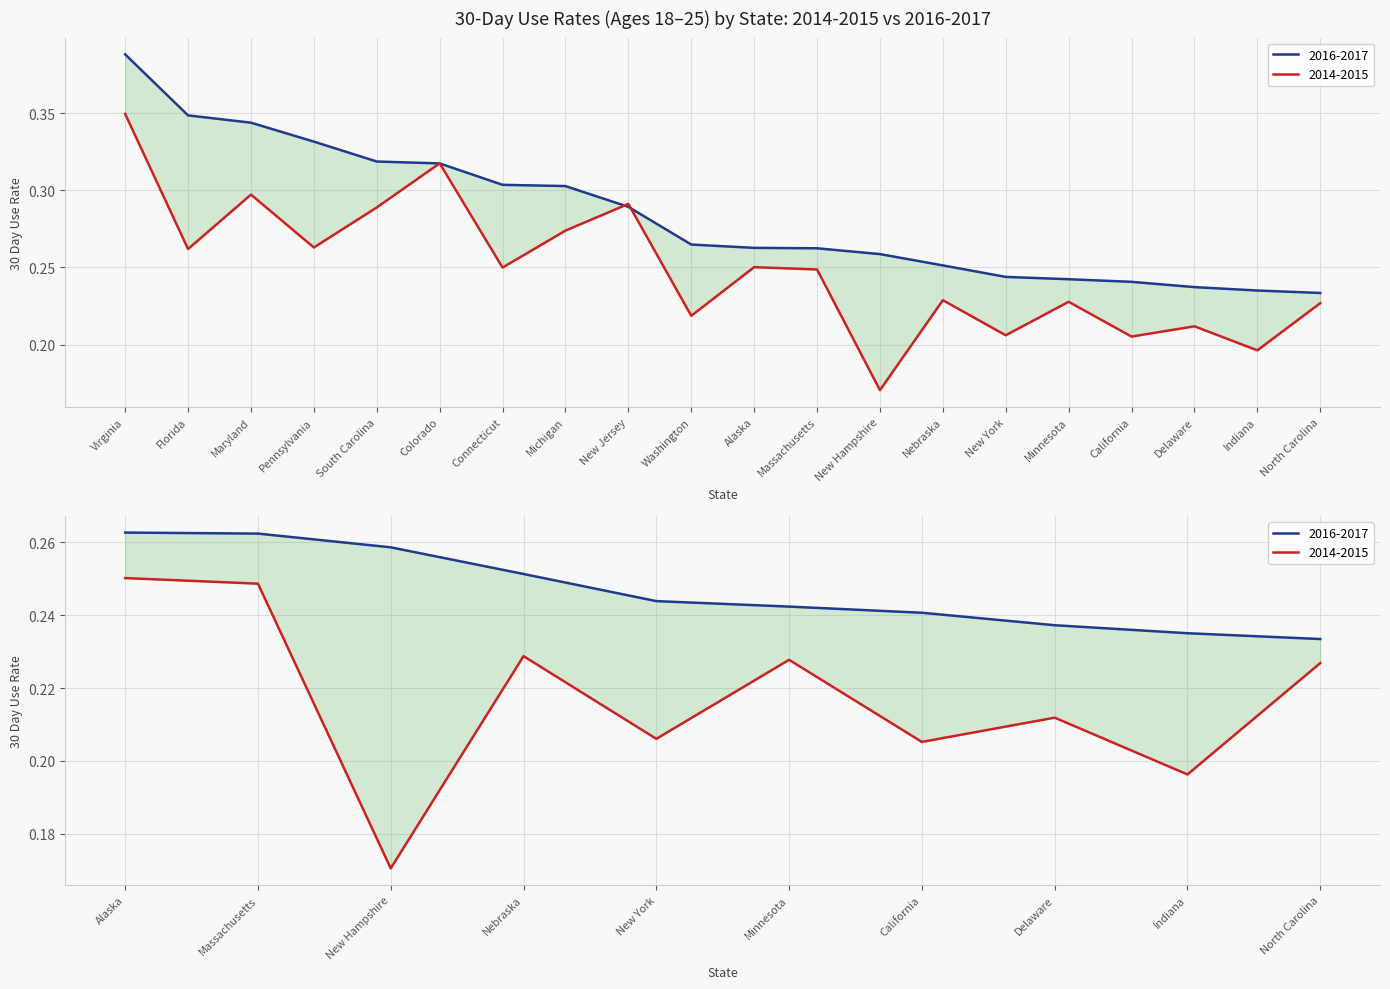

What is the label of the 2nd point from the left?

Florida